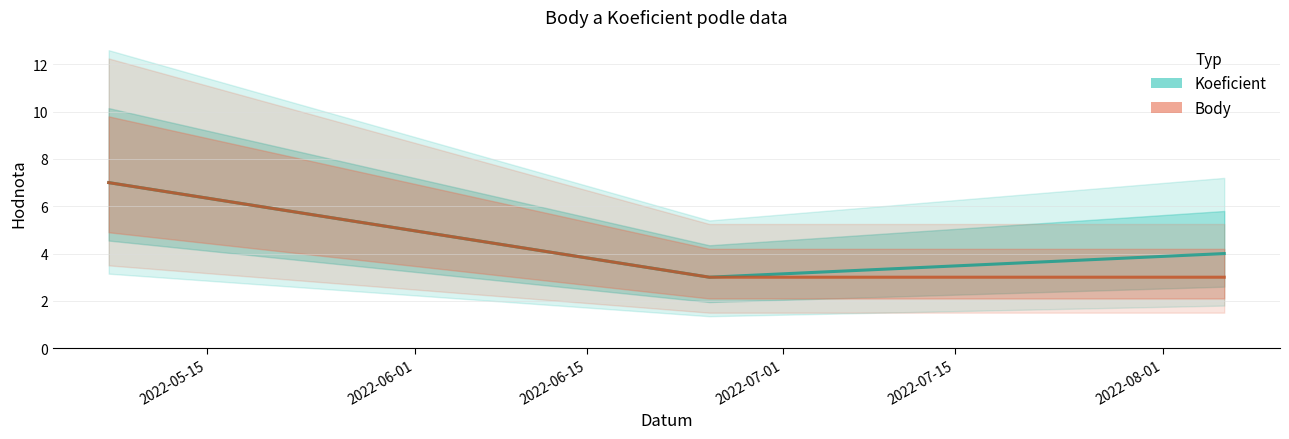

Which has a higher value, 2022-05-07 or 2022-05-07?

2022-05-07